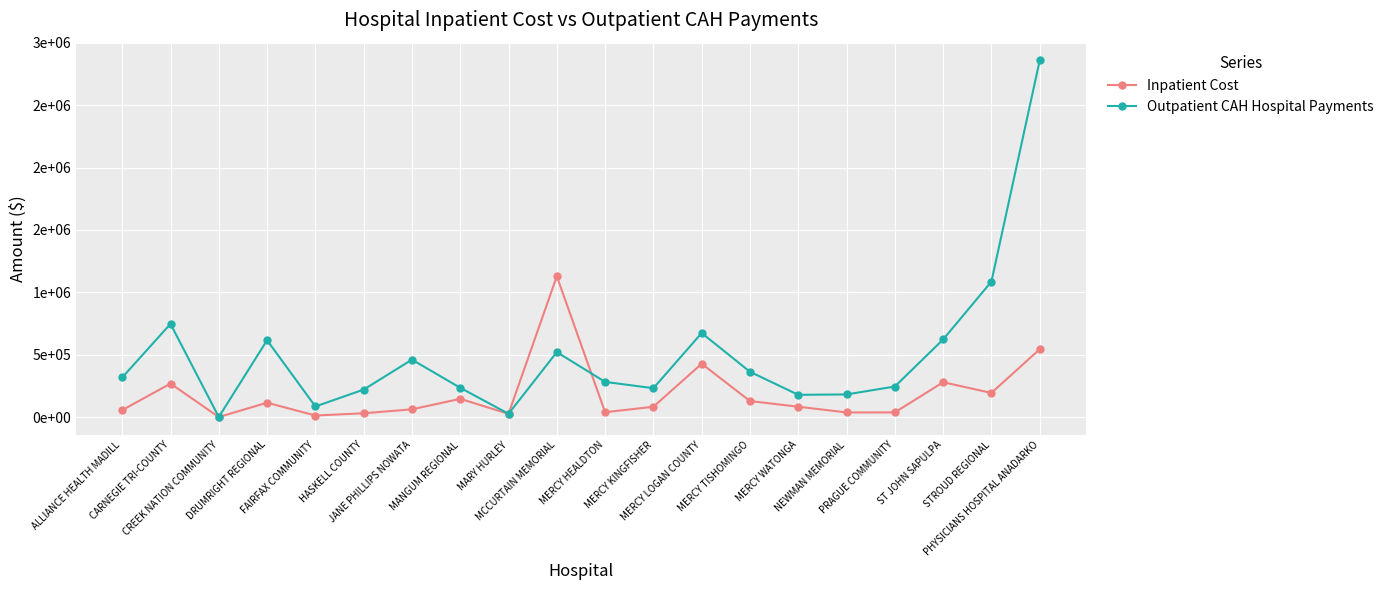

Is the value of Inpatient Cost at CARNEGIE TRI-COUNTY greater than the value of Outpatient CAH Hospital Payments at STROUD REGIONAL?

No